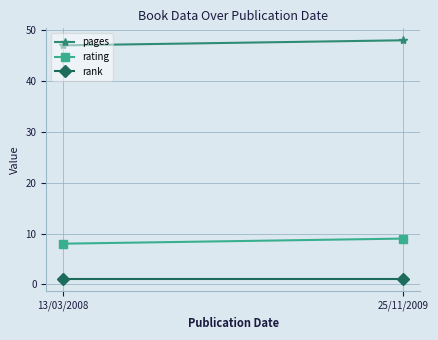

Reading right to left, extract all data points from this chart.

pages: 48	47
rating: 9	8
rank: 1	1